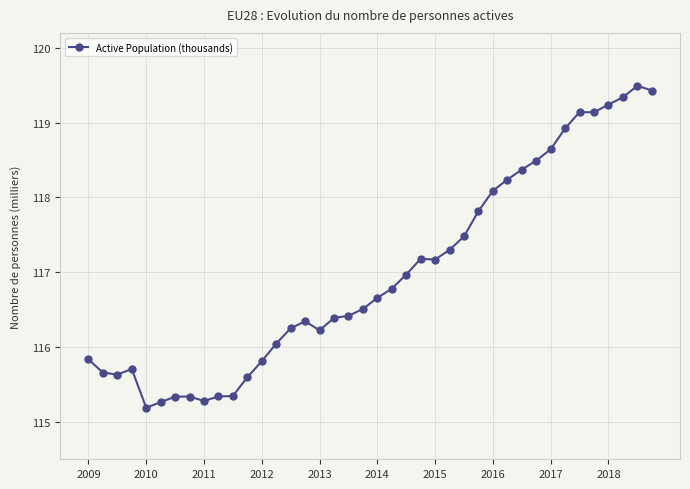

Is this an area chart (filled region under the line)?

No